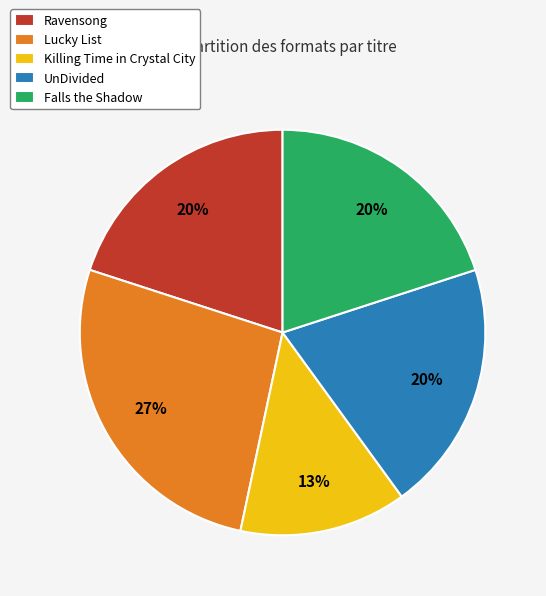

Which has a higher value, Lucky List or Killing Time in Crystal City?

Lucky List